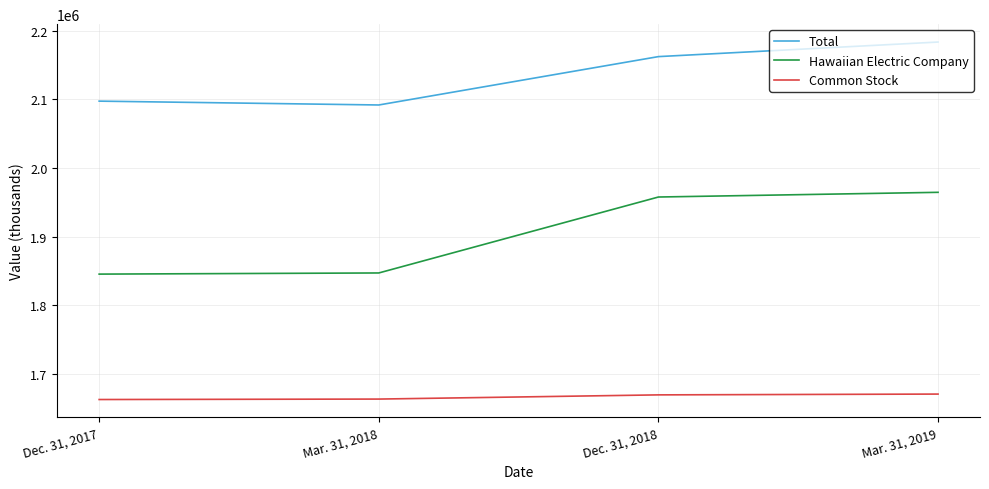

Rank the categories by Total value from highest to lowest.

Mar. 31, 2019, Dec. 31, 2018, Dec. 31, 2017, Mar. 31, 2018